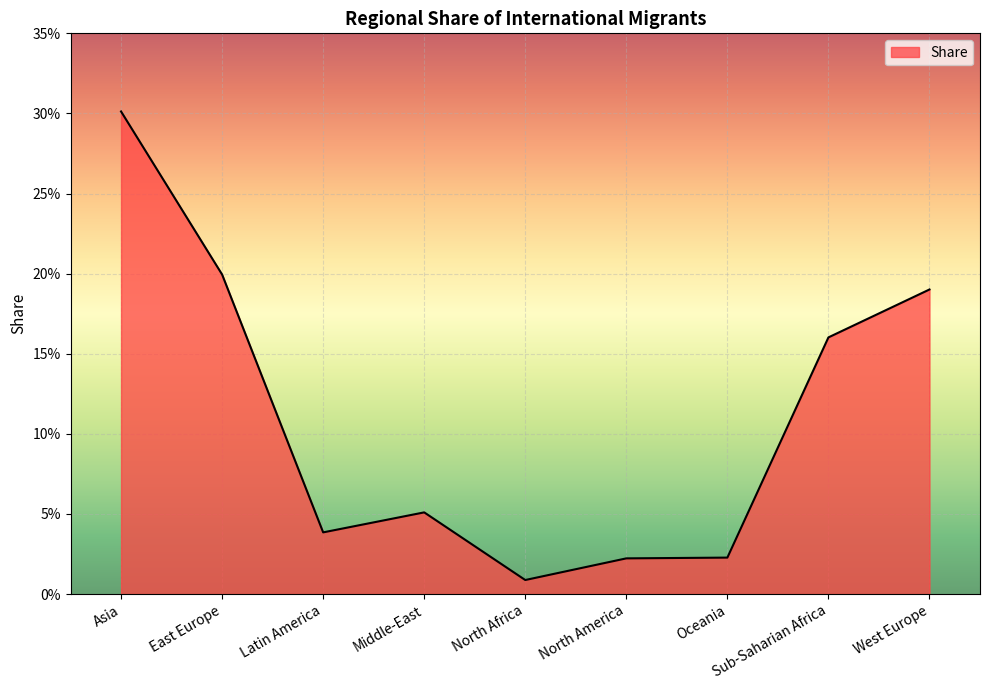

Reading right to left, extract all data points from this chart.

West Europe=0.2	Sub-Saharian Africa=0.2	Oceania=0.0	North America=0.0	North Africa=0.0	Middle-East=0.1	Latin America=0.0	East Europe=0.2	Asia=0.3